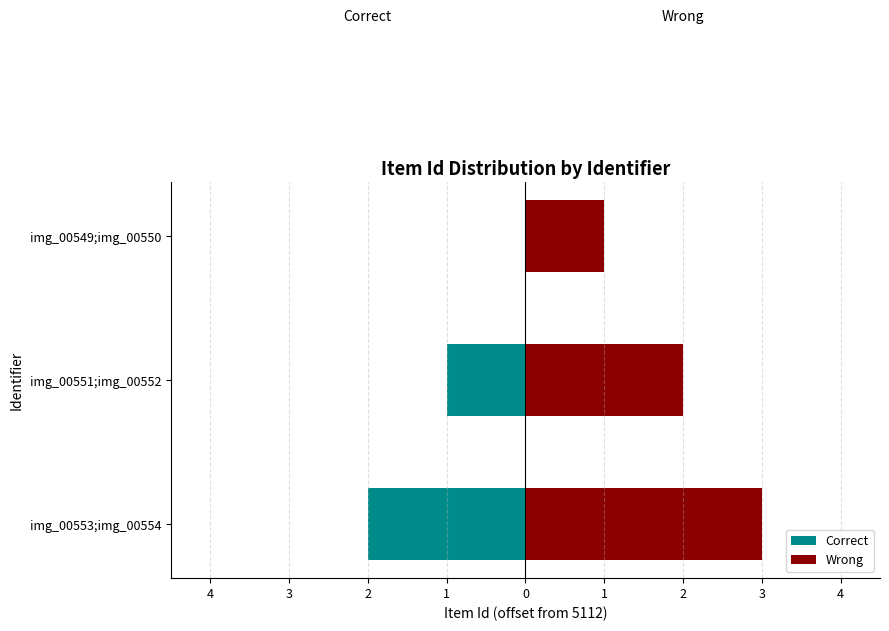

What is the total value across all series at img_00551;img_00552?

1